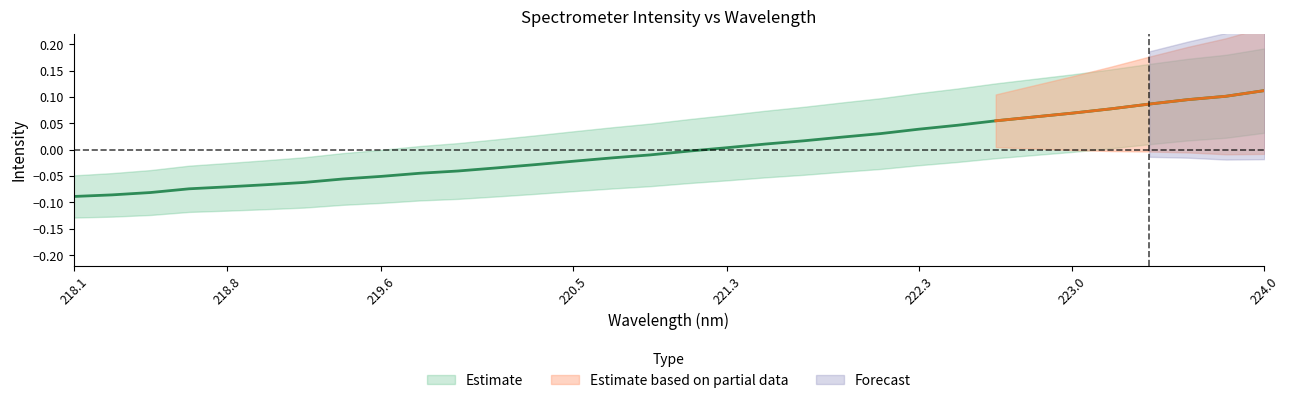

How many positive values are there?

15